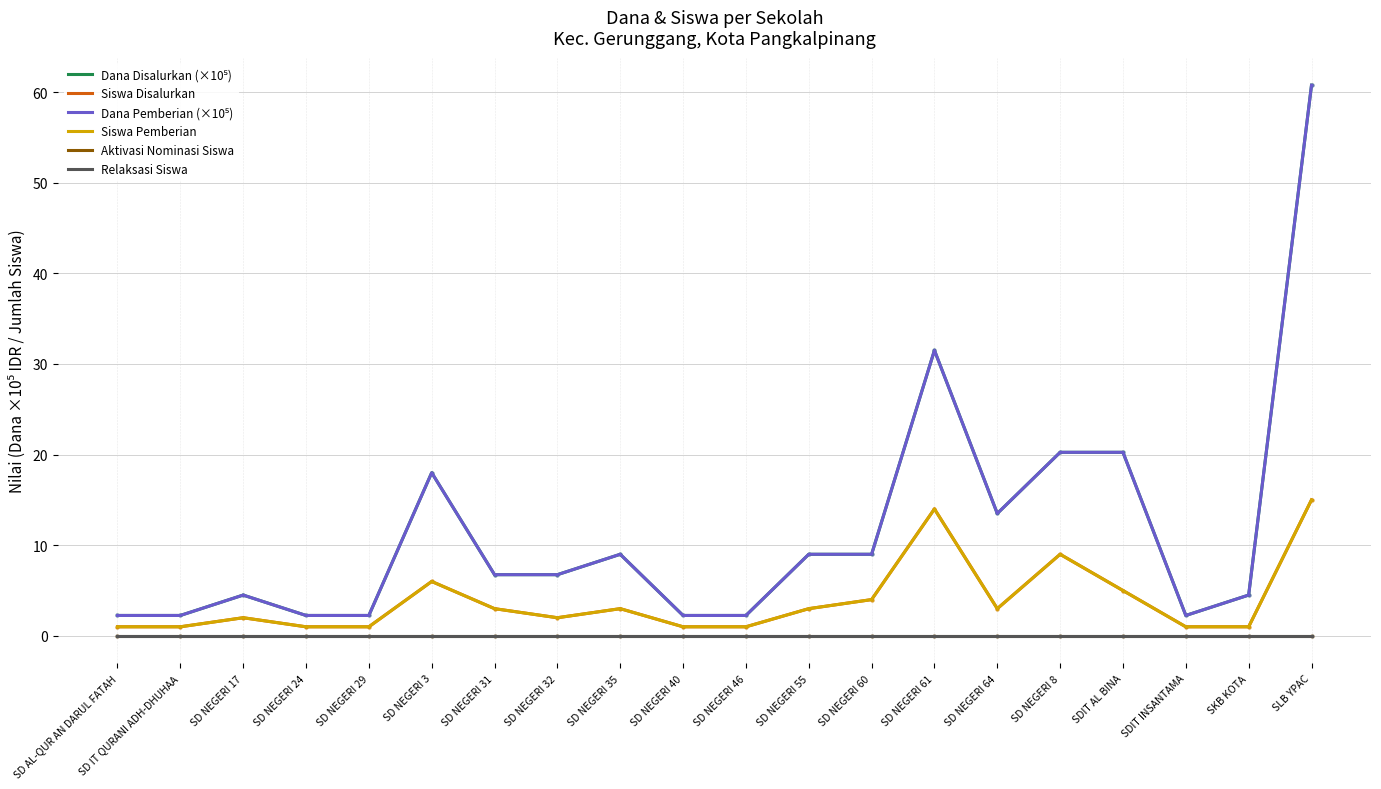

Which series changed the most between SD NEGERI 3 and SD NEGERI 31?

Dana Disalurkan (×10⁵)